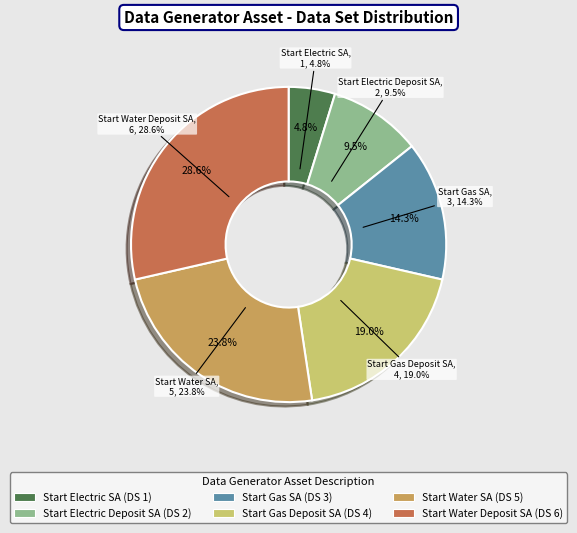

What is the largest slice in the pie chart?

Start Water Deposit Service Agreement